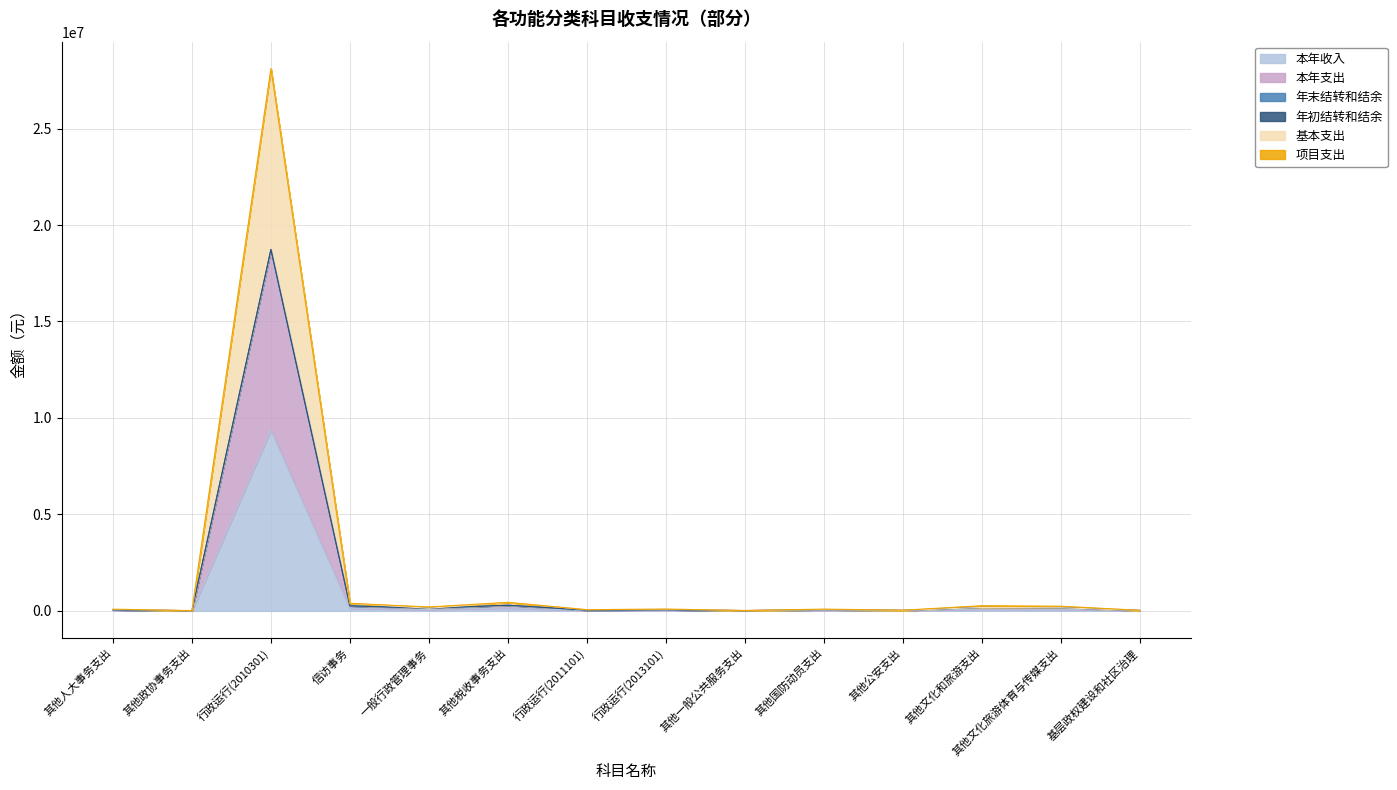

What is the highest value of the 本年支出 series?

18732550.5